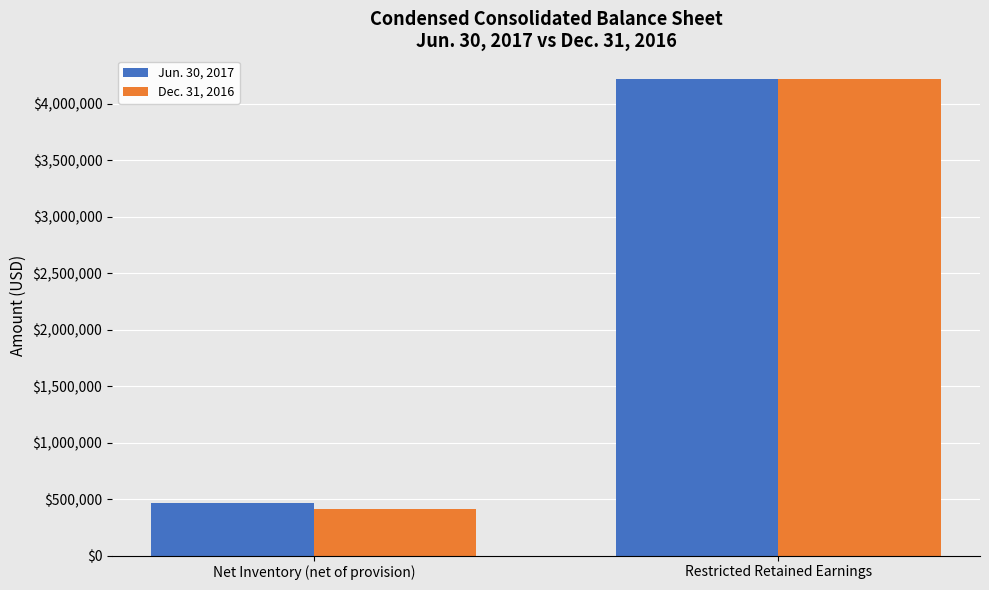

List the labels in order of Jun. 30, 2017 value, largest first.

Restricted Retained Earnings, Net Inventory (net of provision)